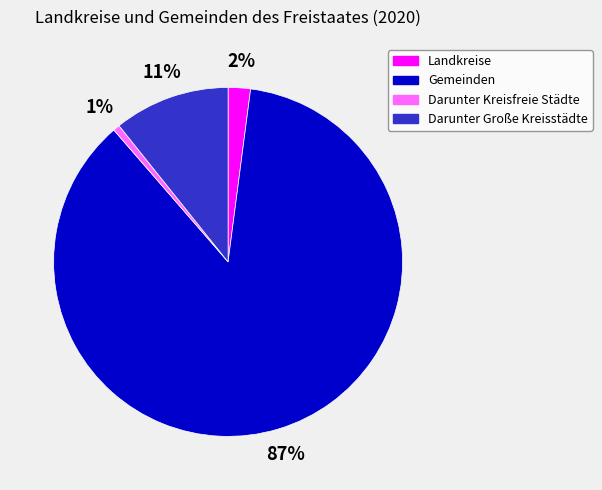

To the nearest percent, what portion does Landkreise represent?

2%